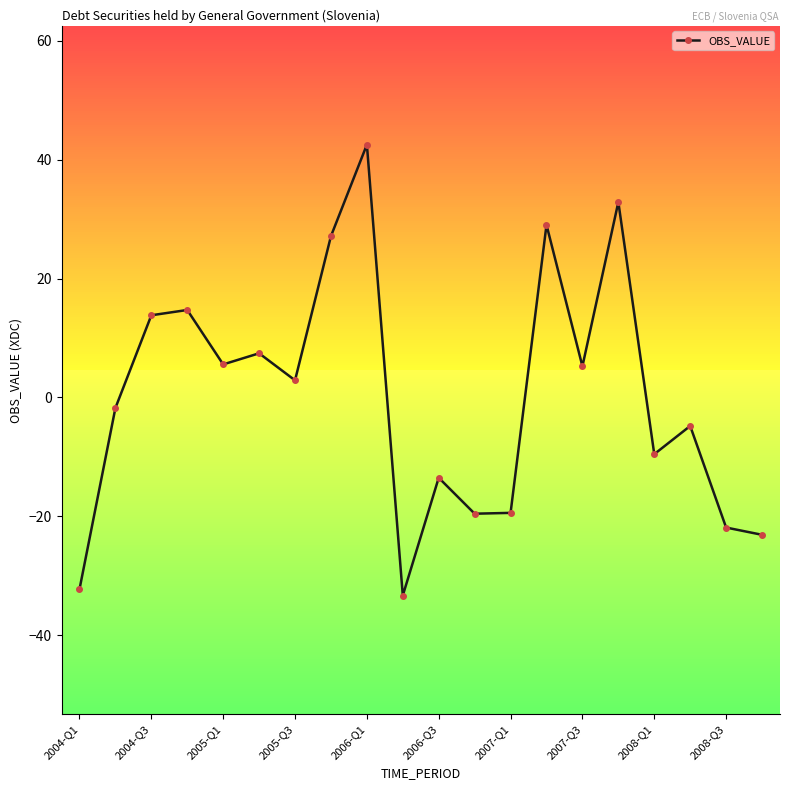

What is the difference between the maximum and minimum values?

75.9